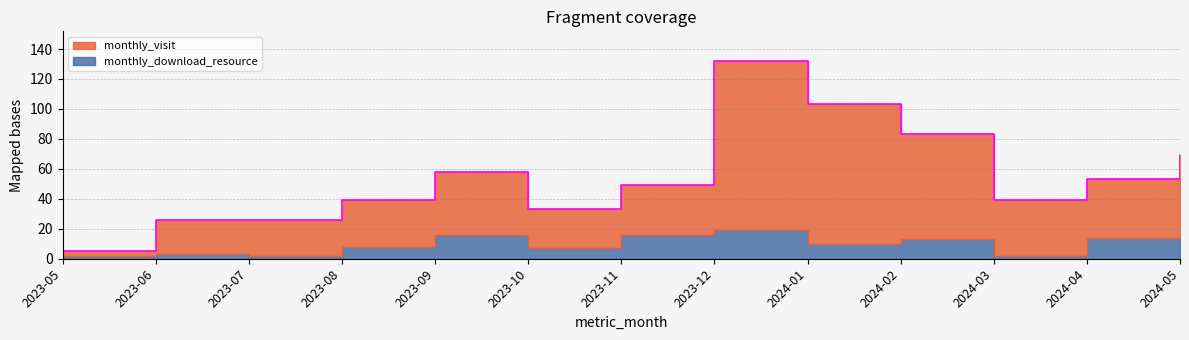

Reading left to right, extract all data points from this chart.

2023-05=5	2023-06=26	2023-07=26	2023-08=39	2023-09=58	2023-10=33	2023-11=49	2023-12=132	2024-01=103	2024-02=83	2024-03=39	2024-04=53	2024-05=69